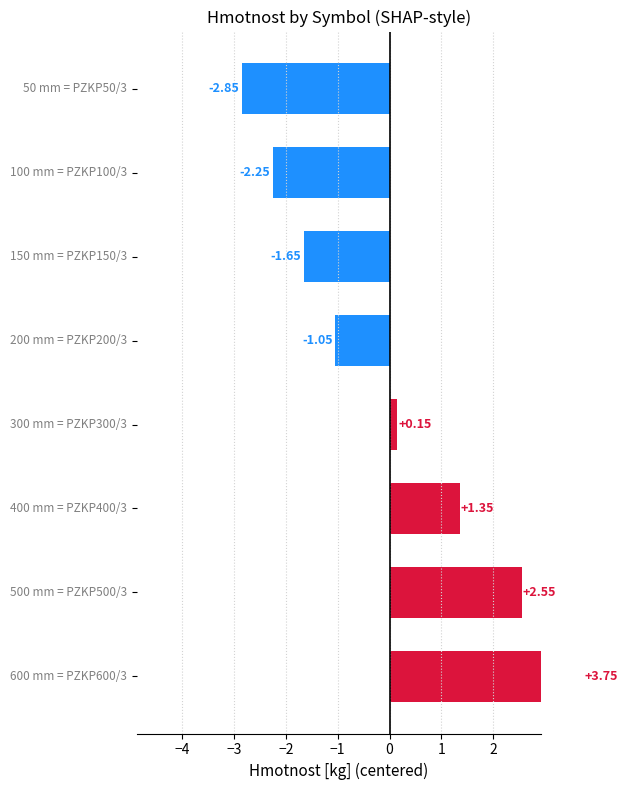

True or false: the data shows 3.5 at 1.

False